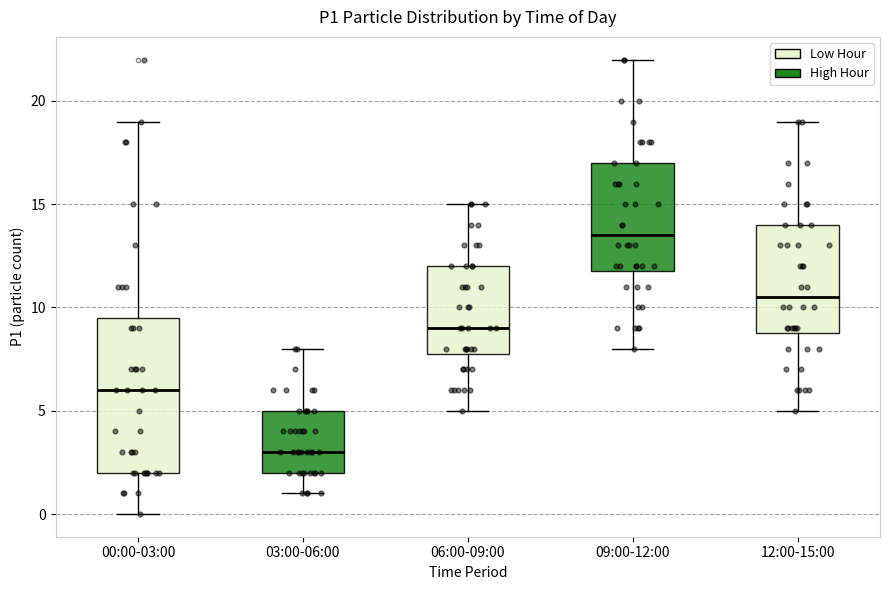

Which box's median line is the highest?

09:00-12:00